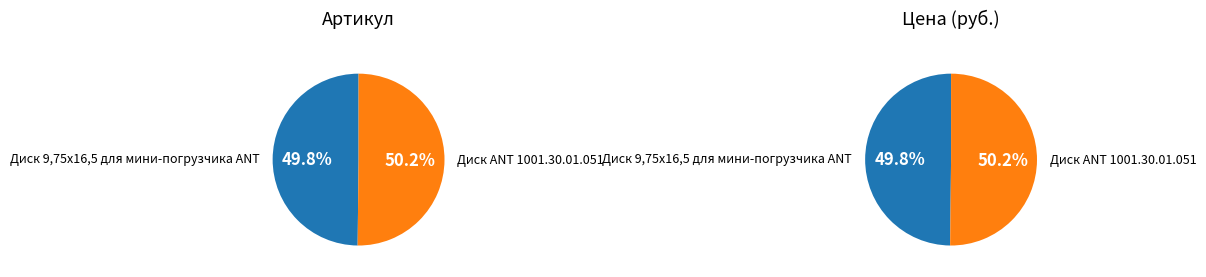

Is there a majority slice in this chart?

Yes